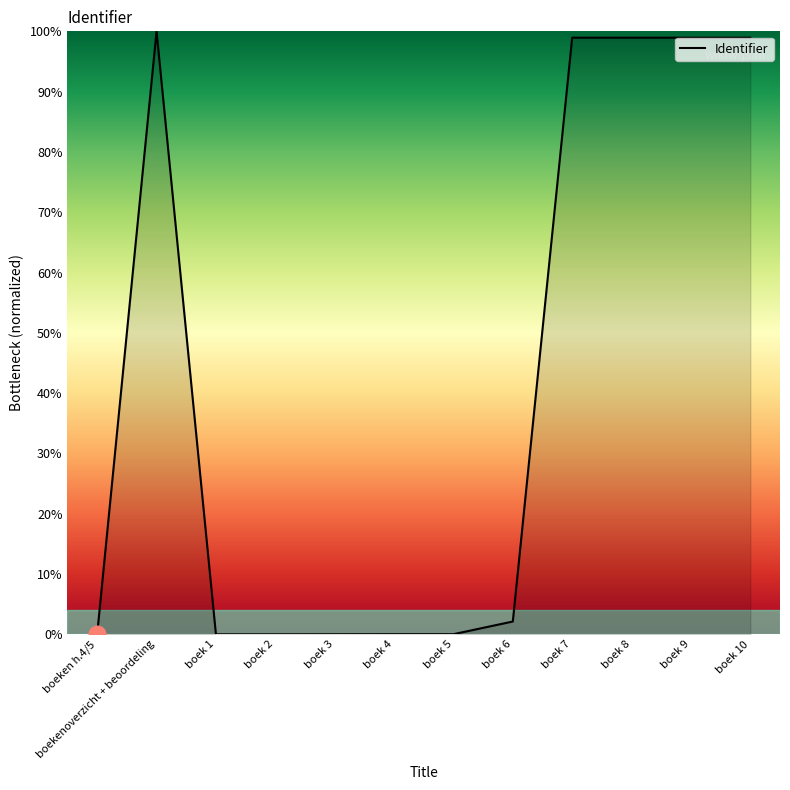

Read the value at boek 7.

98.9